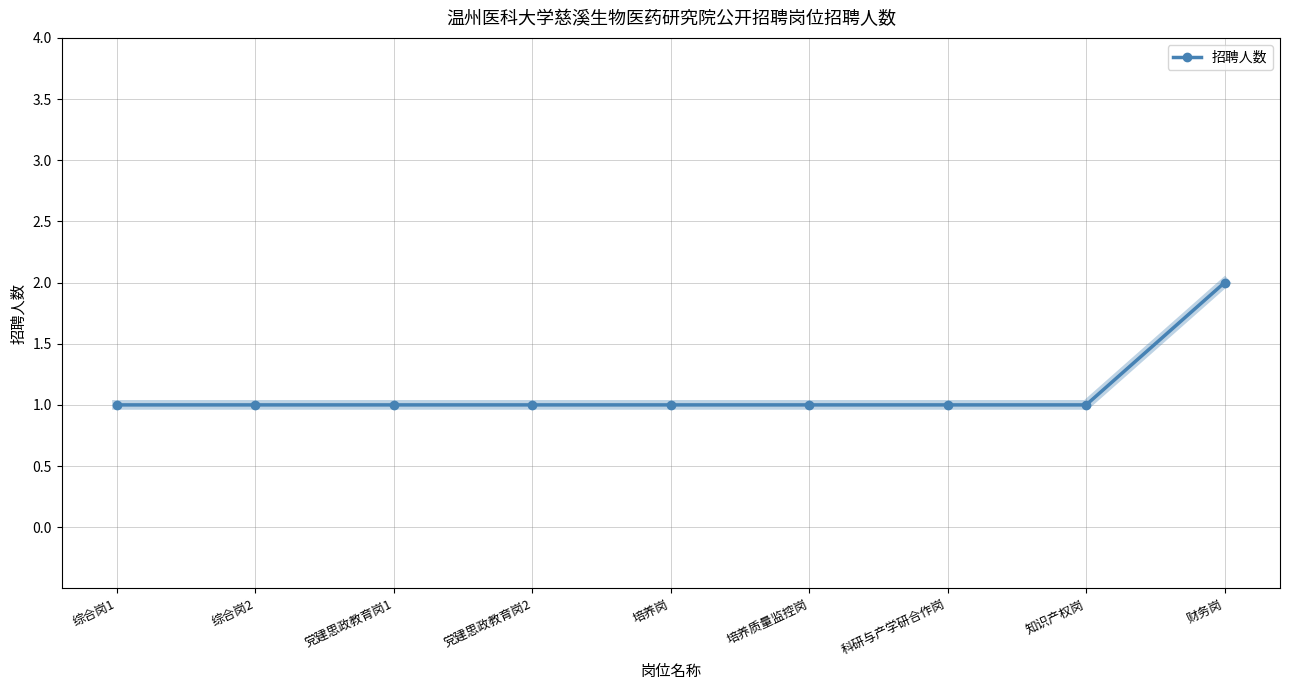

What is the smallest value displayed?

1